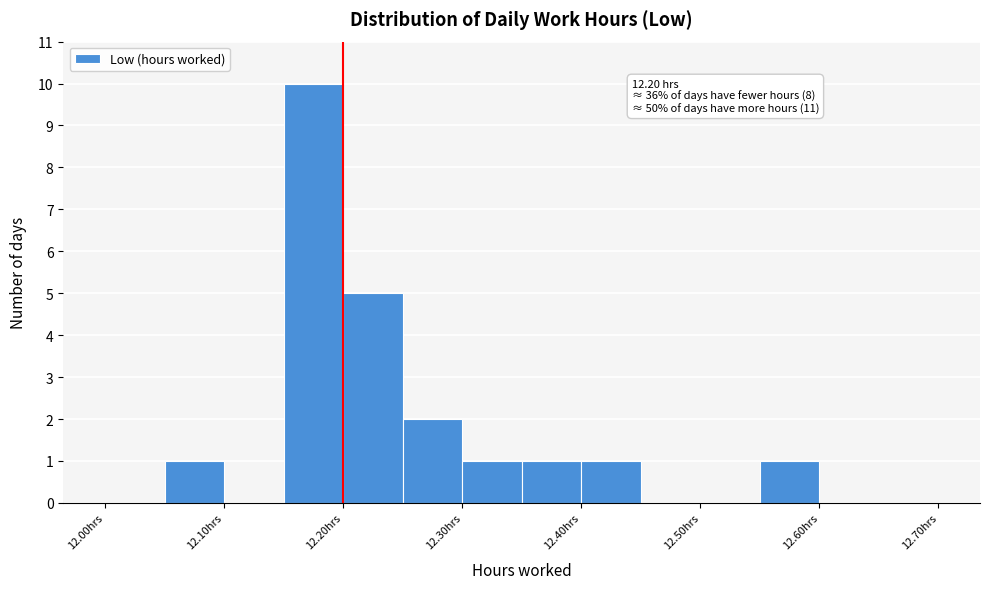

Over which range of the x-axis is the bar tallest?

12.15 to 12.20